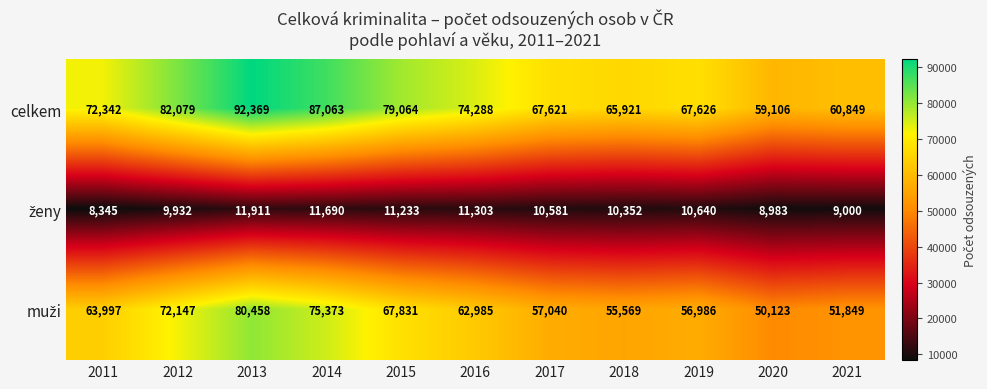

List the labels in order of celkem value, largest first.

2013, 2014, 2012, 2015, 2016, 2011, 2019, 2017, 2018, 2021, 2020